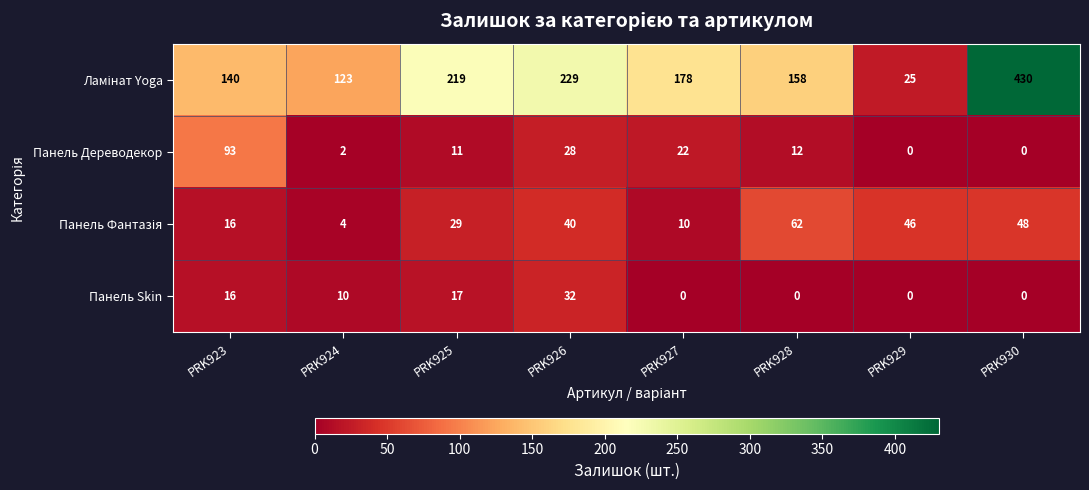

The Панель Skin series shows 0 at PRK929. True or false?

True